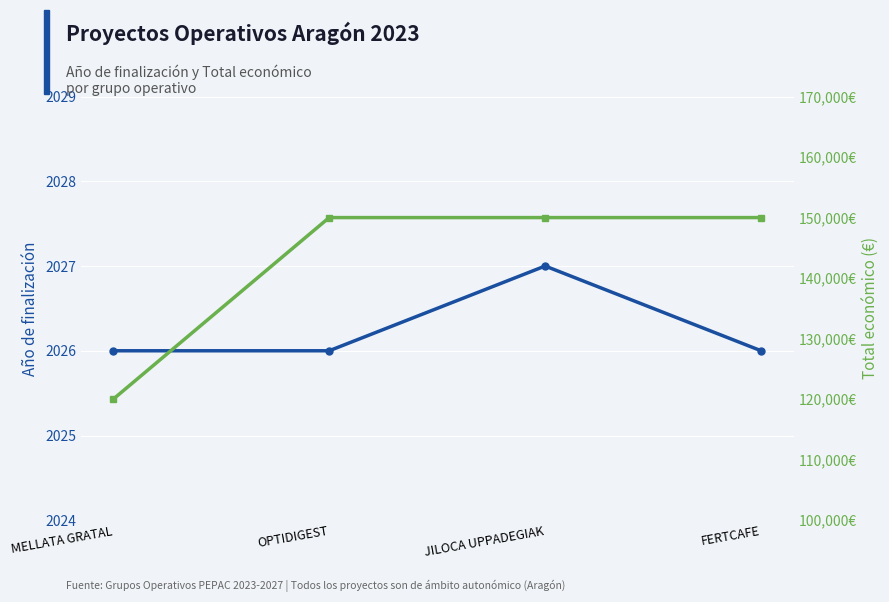

Reading left to right, list all the values displayed in this chart.

Año de finalización: MELLATA GRATAL=2026	OPTIDIGEST=2026	JILOCA UPPADEGIAK=2027	FERTCAFE=2026
Total económico (€): MELLATA GRATAL=120000	OPTIDIGEST=150000	JILOCA UPPADEGIAK=150000	FERTCAFE=150000